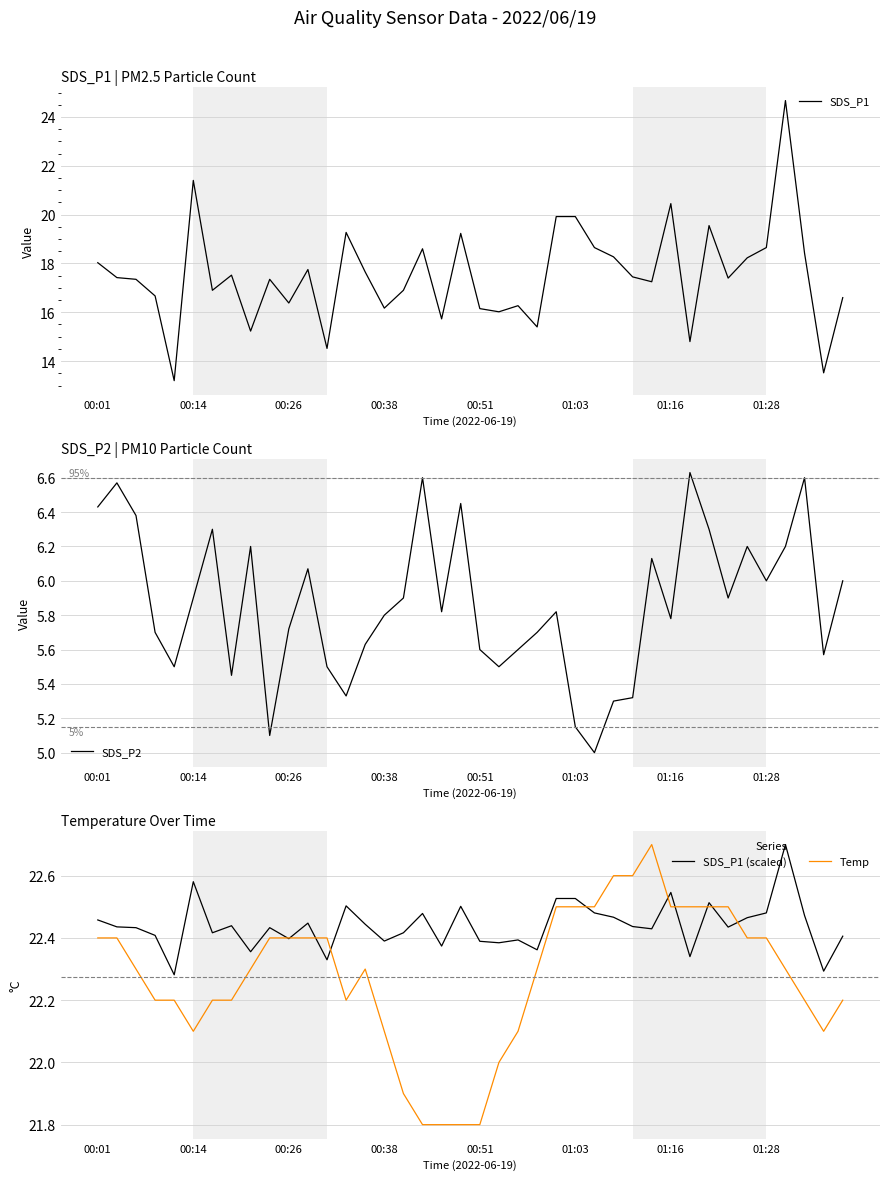

Does the chart display data point markers on the line(s)?

No